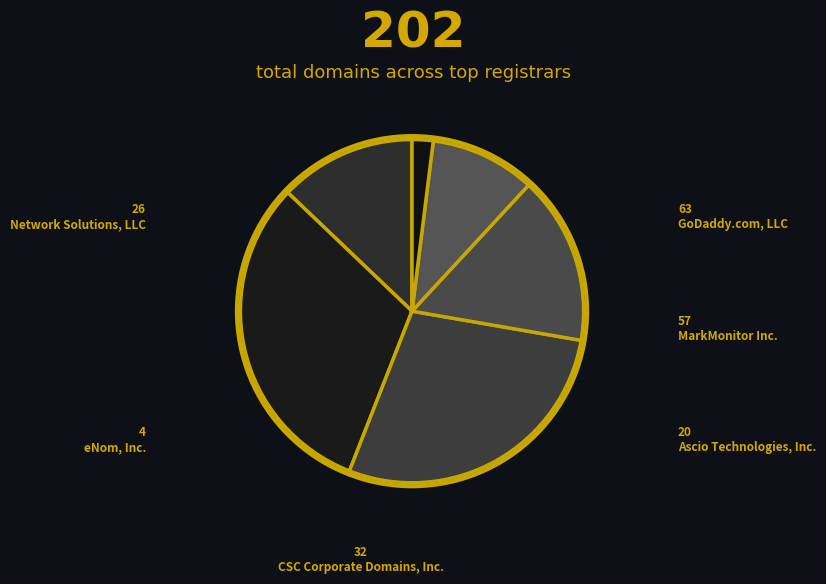

Which category has the smallest portion of the pie?

eNom, Inc.